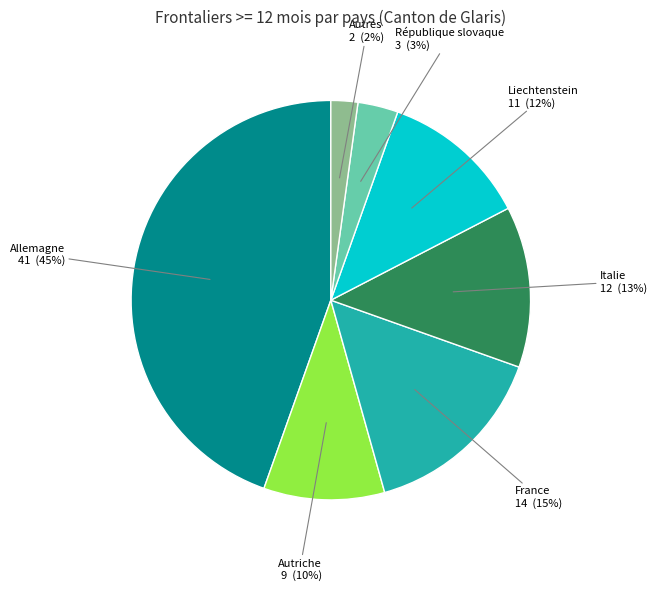

To the nearest percent, what is the average slice percentage?

14%